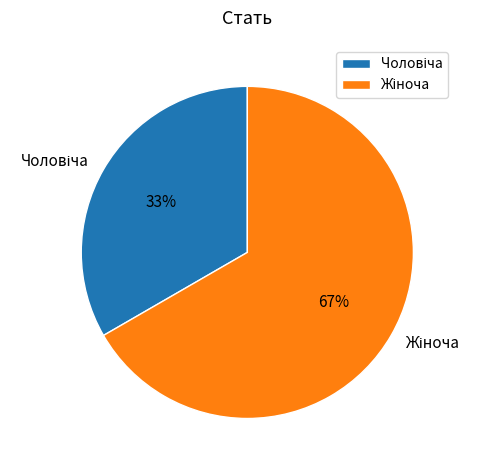

Does any single category account for the majority?

Yes